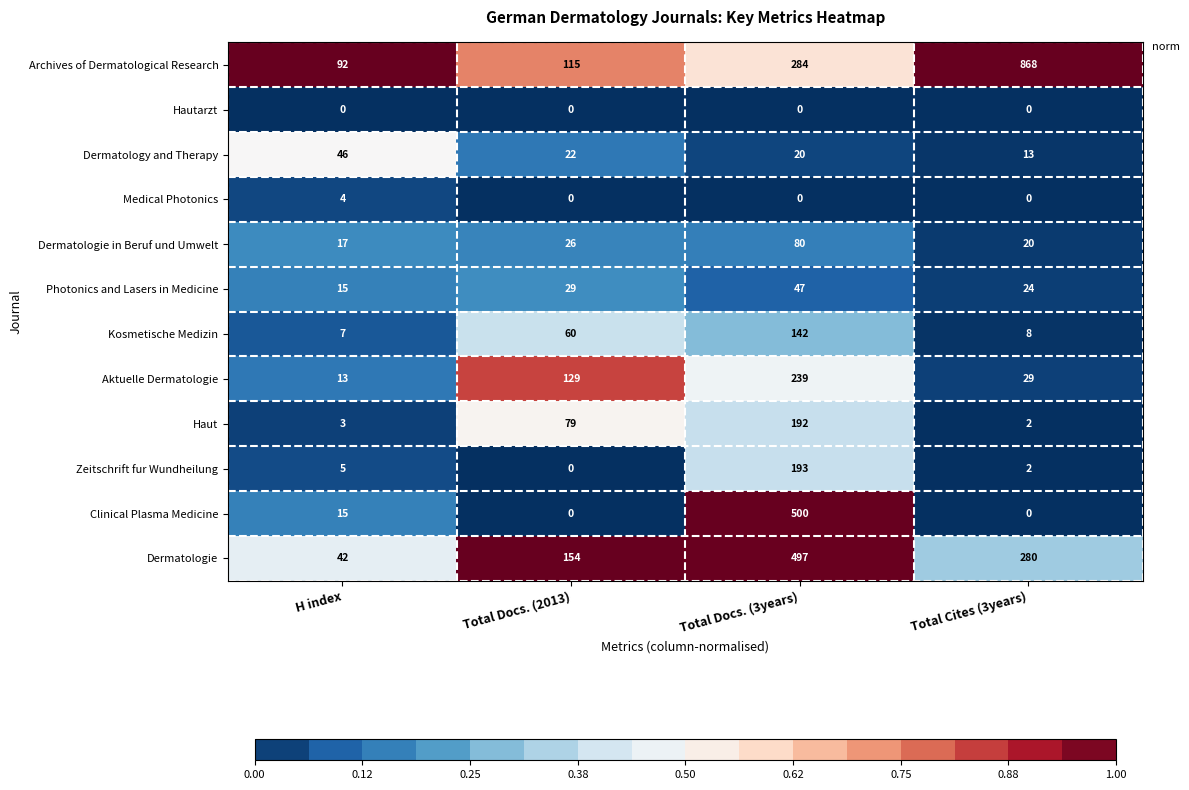

List the series in order of their peak value, lowest first.

Hautarzt, Medical Photonics, Dermatology and Therapy, Photonics and Lasers in Medicine, Dermatologie in Beruf und Umwelt, Kosmetische Medizin, Haut, Zeitschrift fur Wundheilung, Aktuelle Dermatologie, Dermatologie, Clinical Plasma Medicine, Archives of Dermatological Research